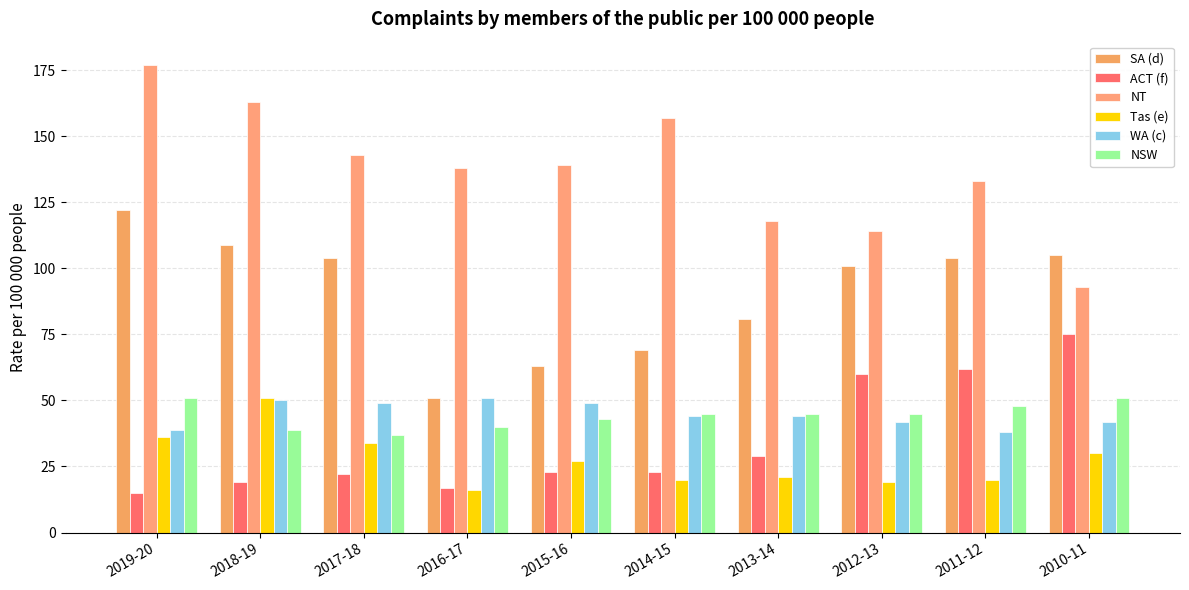

Is it true that WA (c) equals 77 at 2013-14?

False